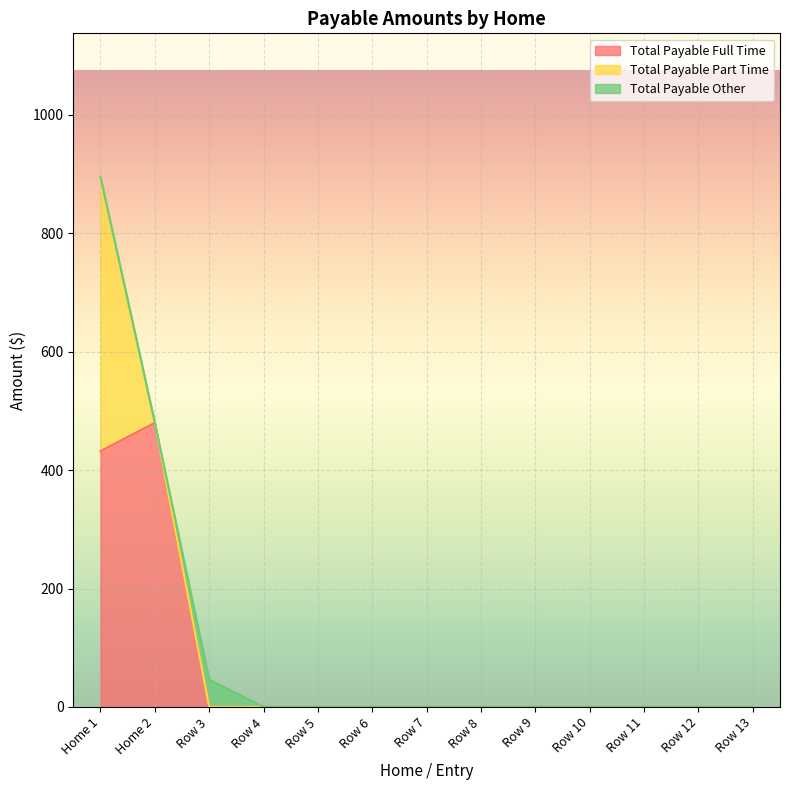

The value of Total Payable Full Time at Row 10 is 0.0. True or false?

True